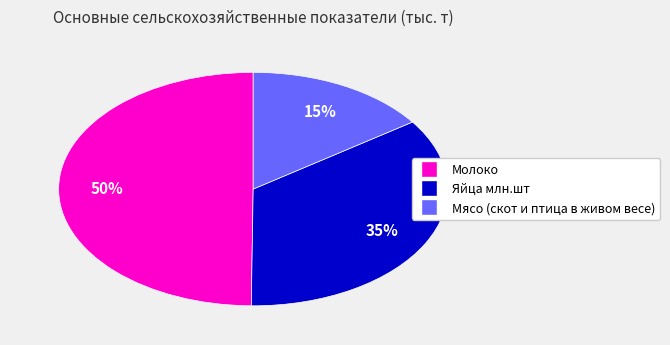

Rank the categories by value from highest to lowest.

Молоко, Яйца млн.шт, Мясо (скот и птица в живом весе)